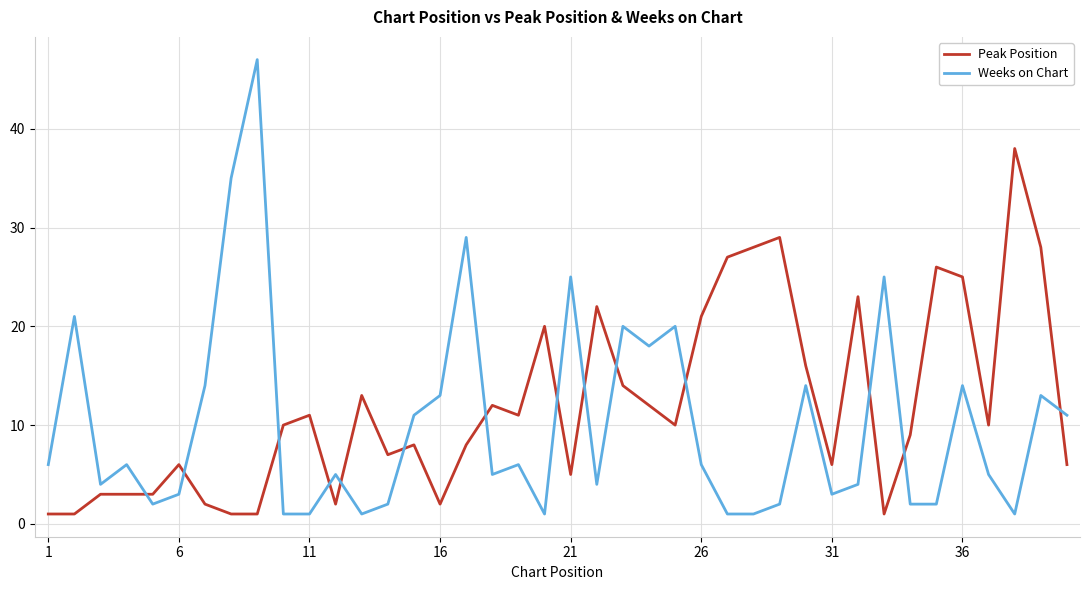

What are all the series names shown in the legend?

Peak Position, Weeks on Chart